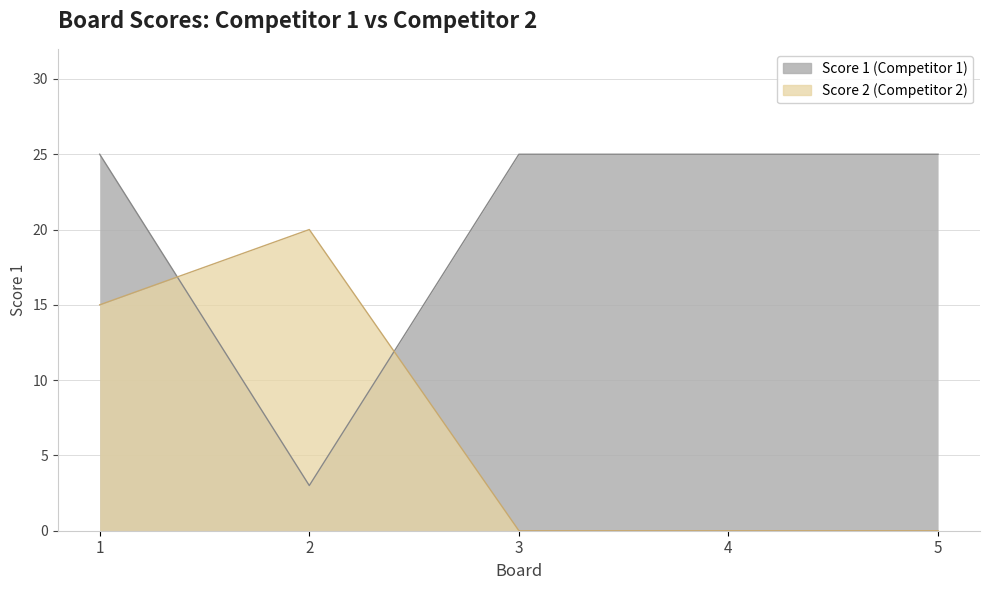

At how many categories does at least one series exceed 8?

5